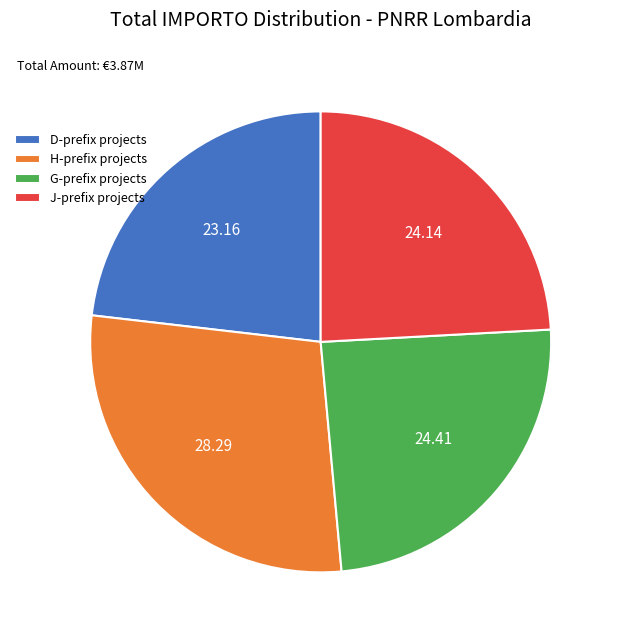

Does J-prefix projects represent more than half of the total?

No